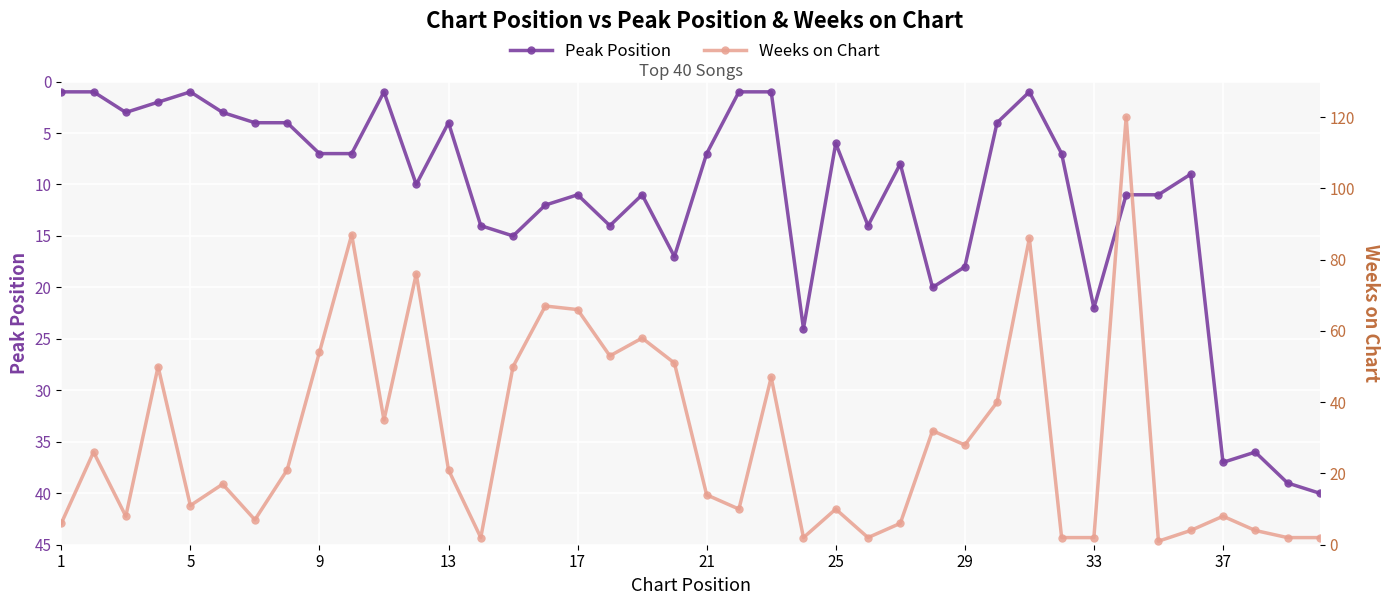

What are all the series names shown in the legend?

Peak Position, Weeks on Chart